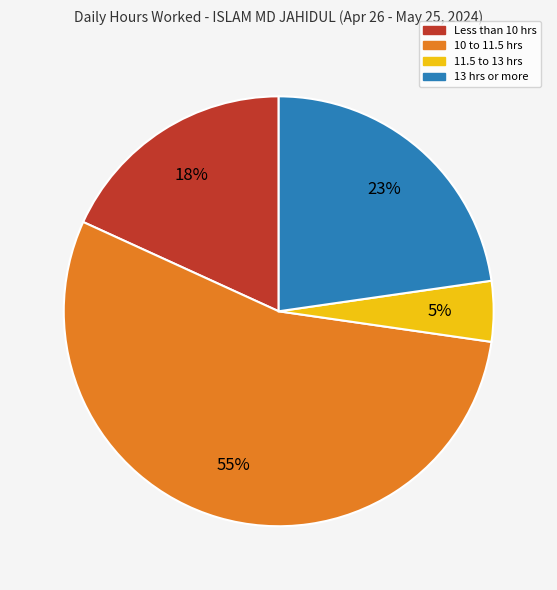

To the nearest percent, what is the average slice percentage?

25%